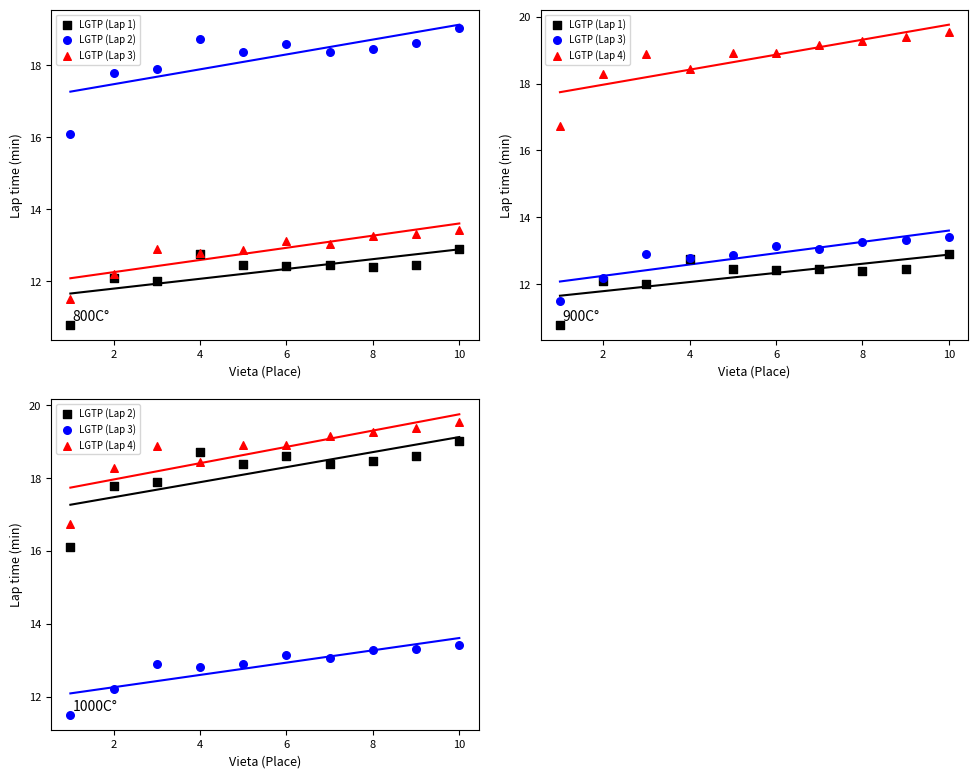

Which series has the largest Y range (max minus min)?

LGTP (Lap 2)